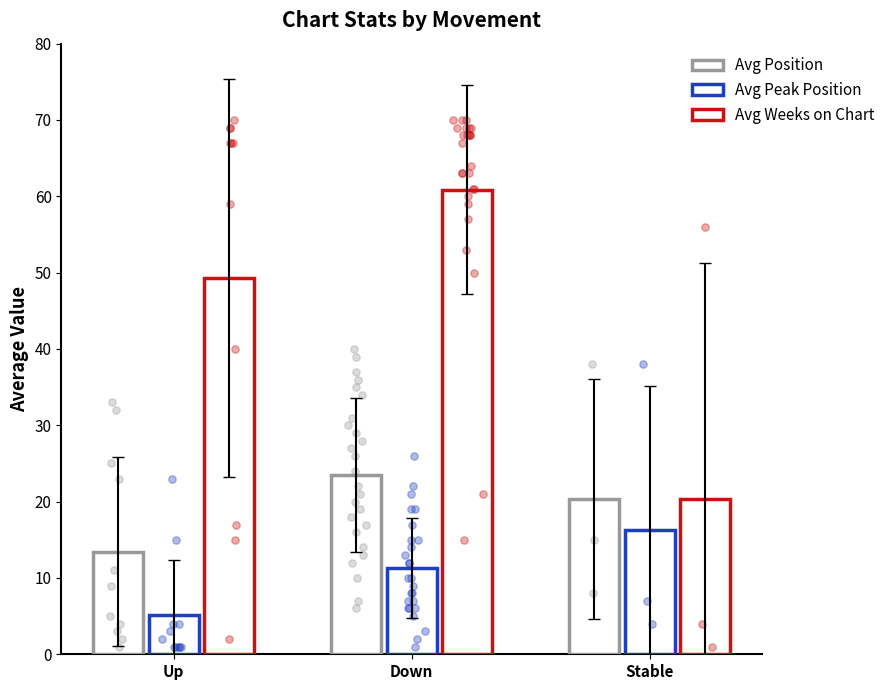

What are all the series names shown in the legend?

Avg Position, Avg Peak Position, Avg Weeks on Chart